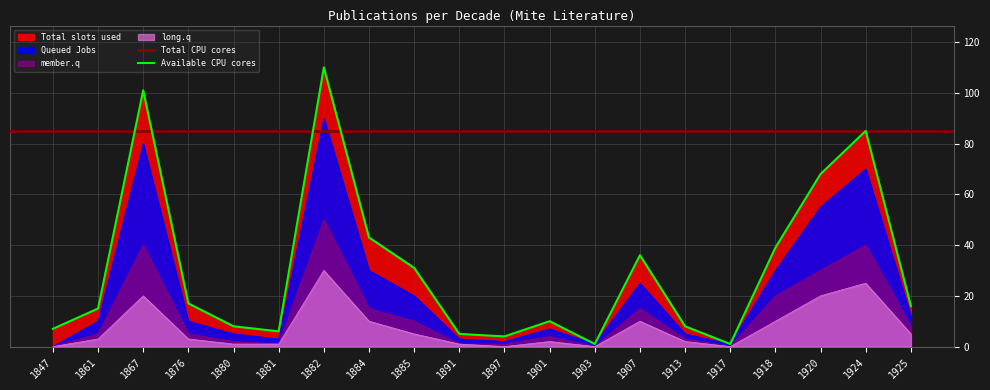

Reading left to right, transcribe all the data shown in this chart.

Total slots used: 1847=7	1861=15	1867=101	1876=17	1880=8	1881=6	1882=110	1884=43	1885=31	1891=5	1897=4	1901=10	1903=1	1907=36	1913=8	1917=1	1918=39	1920=68	1924=85	1925=16
Queued Jobs: 1847=0	1861=10	1867=80	1876=10	1880=5	1881=3	1882=90	1884=30	1885=20	1891=3	1897=2	1901=7	1903=1	1907=25	1913=5	1917=1	1918=30	1920=55	1924=70	1925=12
member.q: 1847=0	1861=5	1867=40	1876=5	1880=2	1881=1	1882=50	1884=15	1885=10	1891=1	1897=1	1901=4	1903=0	1907=15	1913=3	1917=0	1918=20	1920=30	1924=40	1925=8
long.q: 1847=0	1861=3	1867=20	1876=3	1880=1	1881=1	1882=30	1884=10	1885=5	1891=1	1897=0	1901=2	1903=0	1907=10	1913=2	1917=0	1918=10	1920=20	1924=25	1925=5
Available CPU cores: 1847=7	1861=15	1867=101	1876=17	1880=8	1881=6	1882=110	1884=43	1885=31	1891=5	1897=4	1901=10	1903=1	1907=36	1913=8	1917=1	1918=39	1920=68	1924=85	1925=16